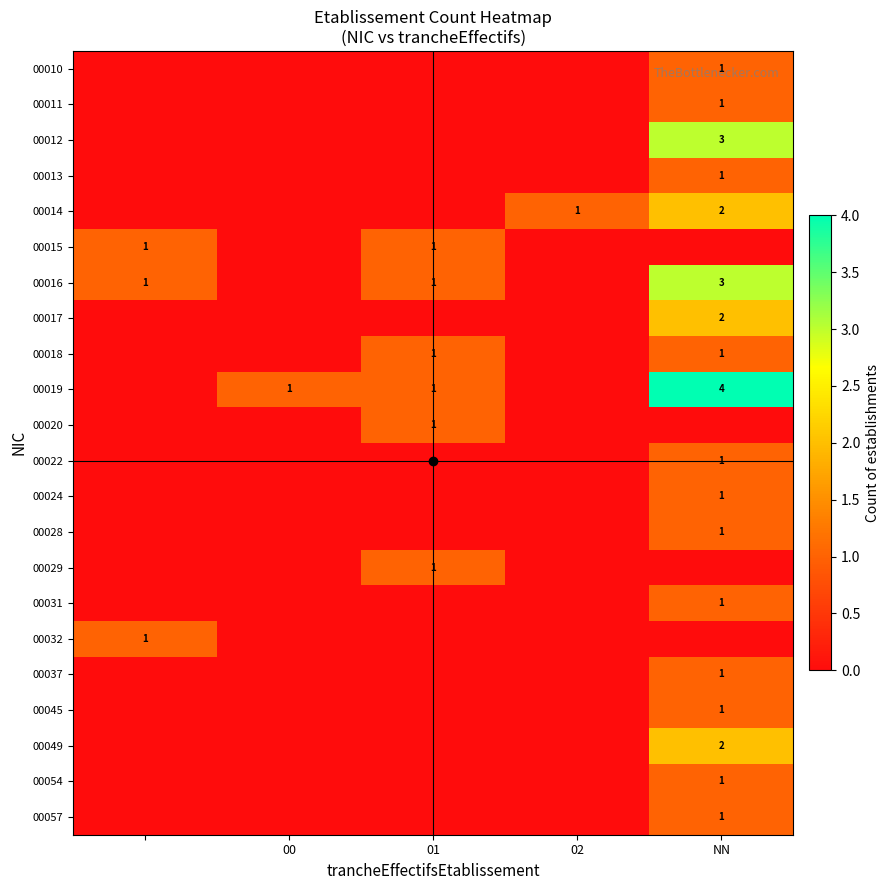

Is it true that 00028 equals 1 at NN?

True